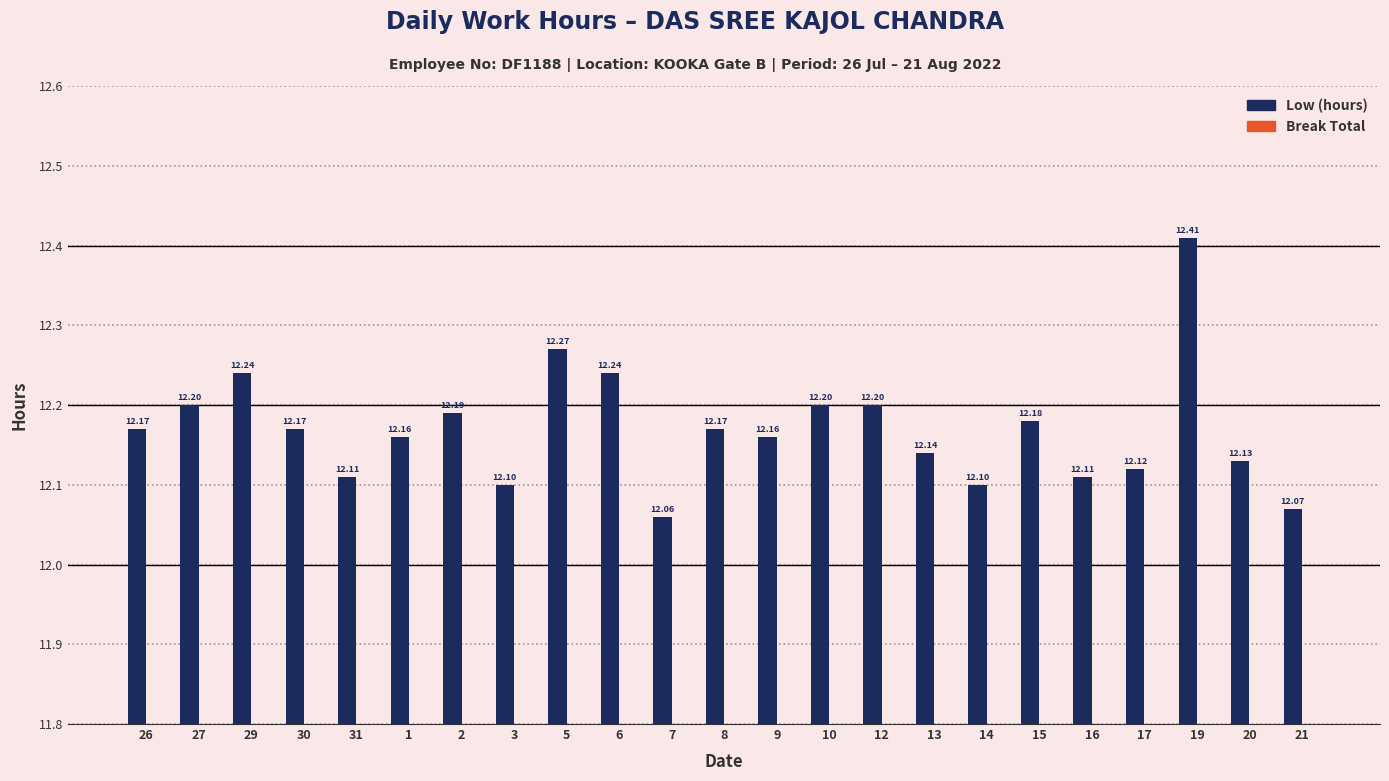

What are all the series names shown in the legend?

Low (hours), Break Total